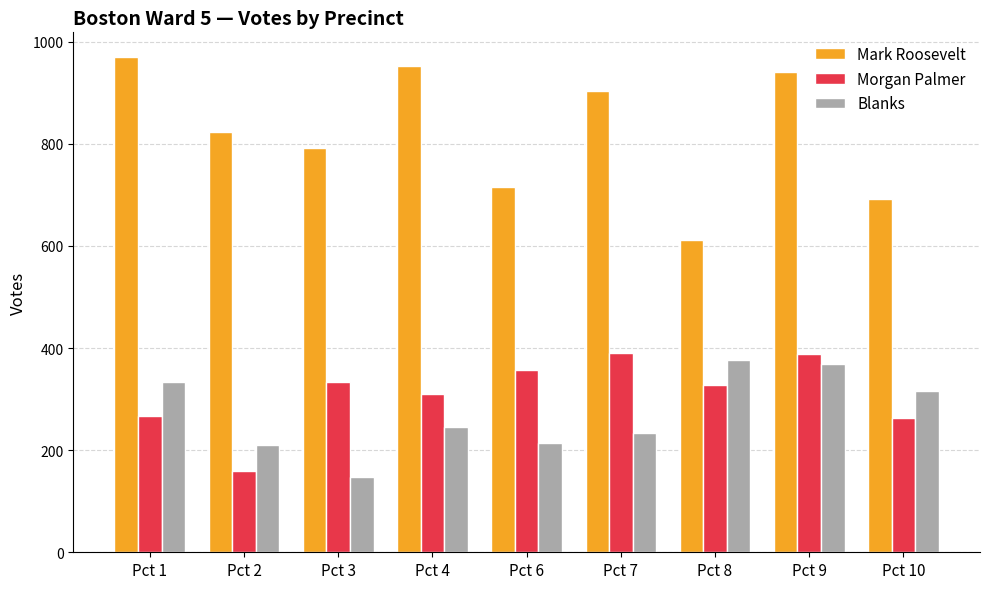

What are all the series names shown in the legend?

Mark Roosevelt, Morgan Palmer, Blanks